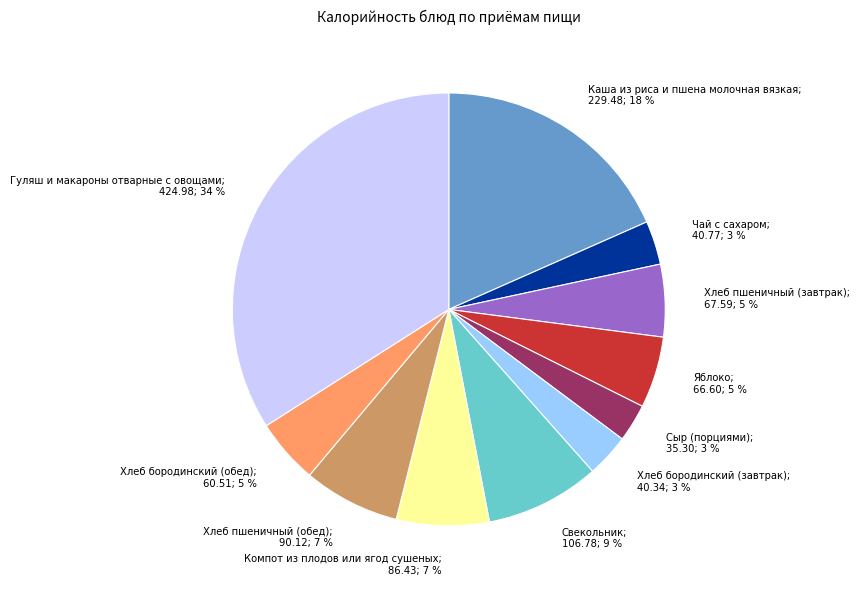

To the nearest percent, what is the average slice percentage?

9%